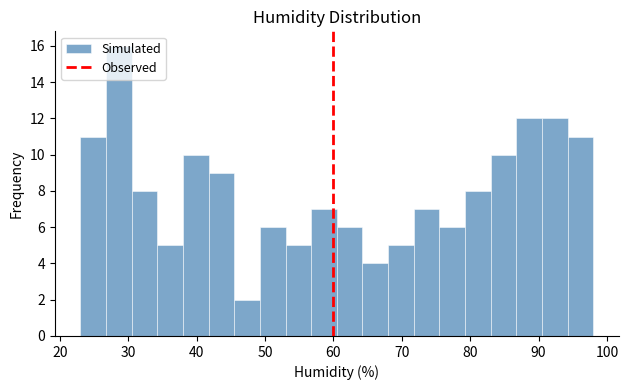

Read against the x-axis, roughly where is the centre of the tallest bar?

29